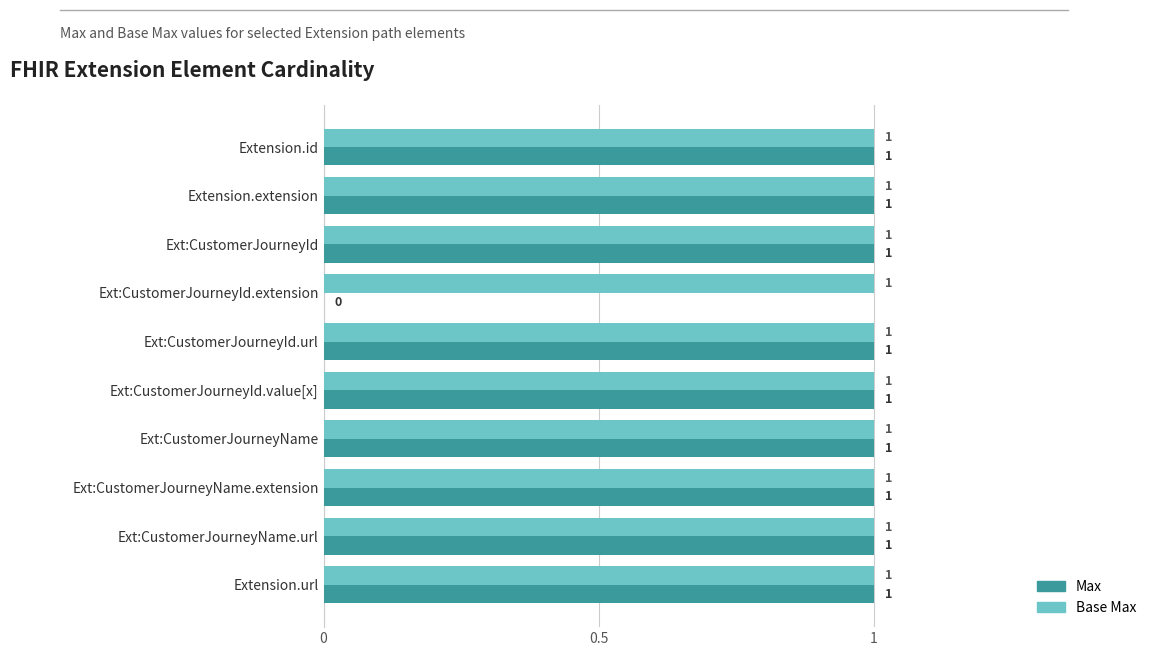

At which label is Max closest to 0?

Ext:CustomerJourneyId.extension